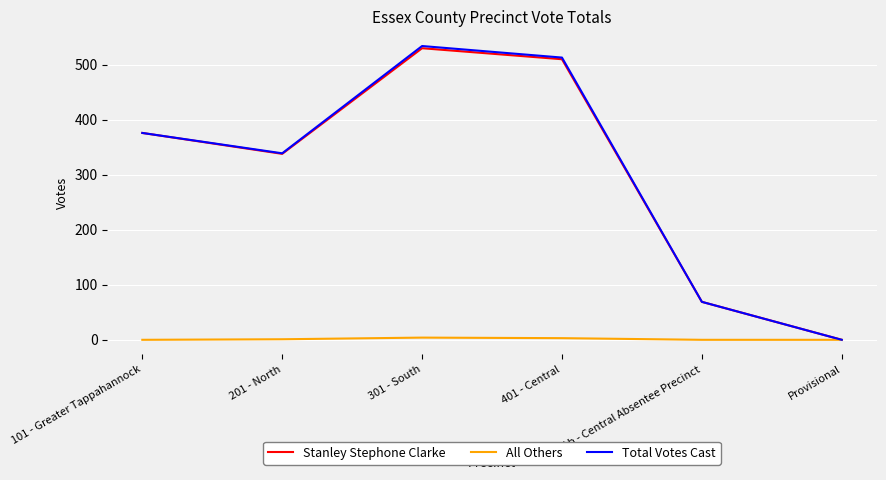

Which category has the highest value in the Total Votes Cast series?

301 - South